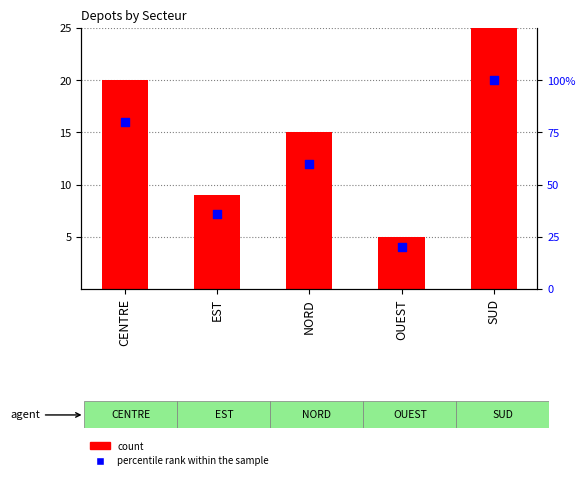

At which category is the sum across all series the highest?

SUD